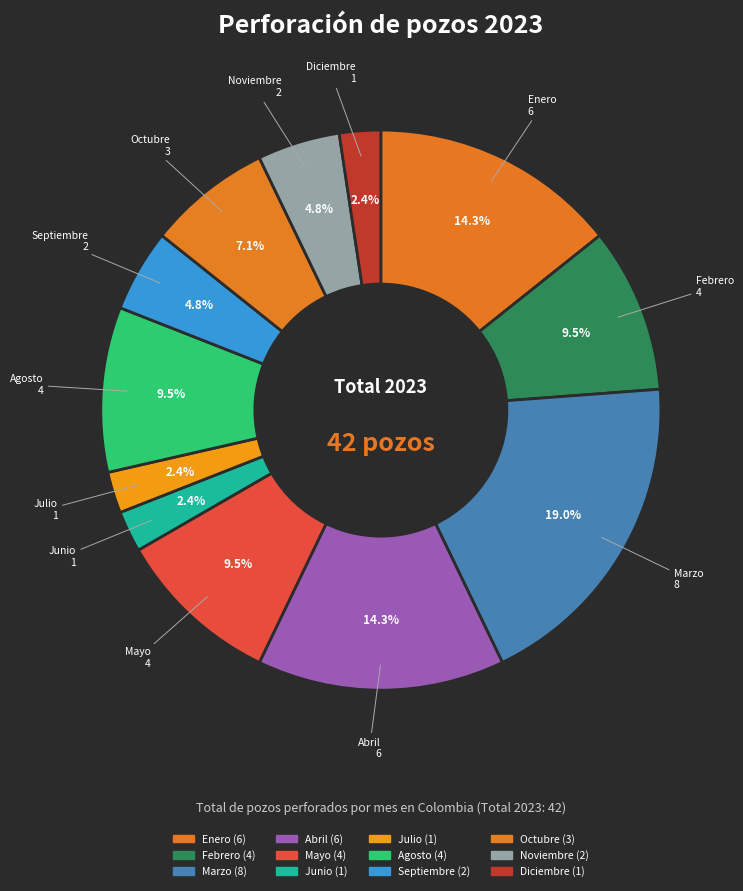

How many segments does this pie chart have?

12